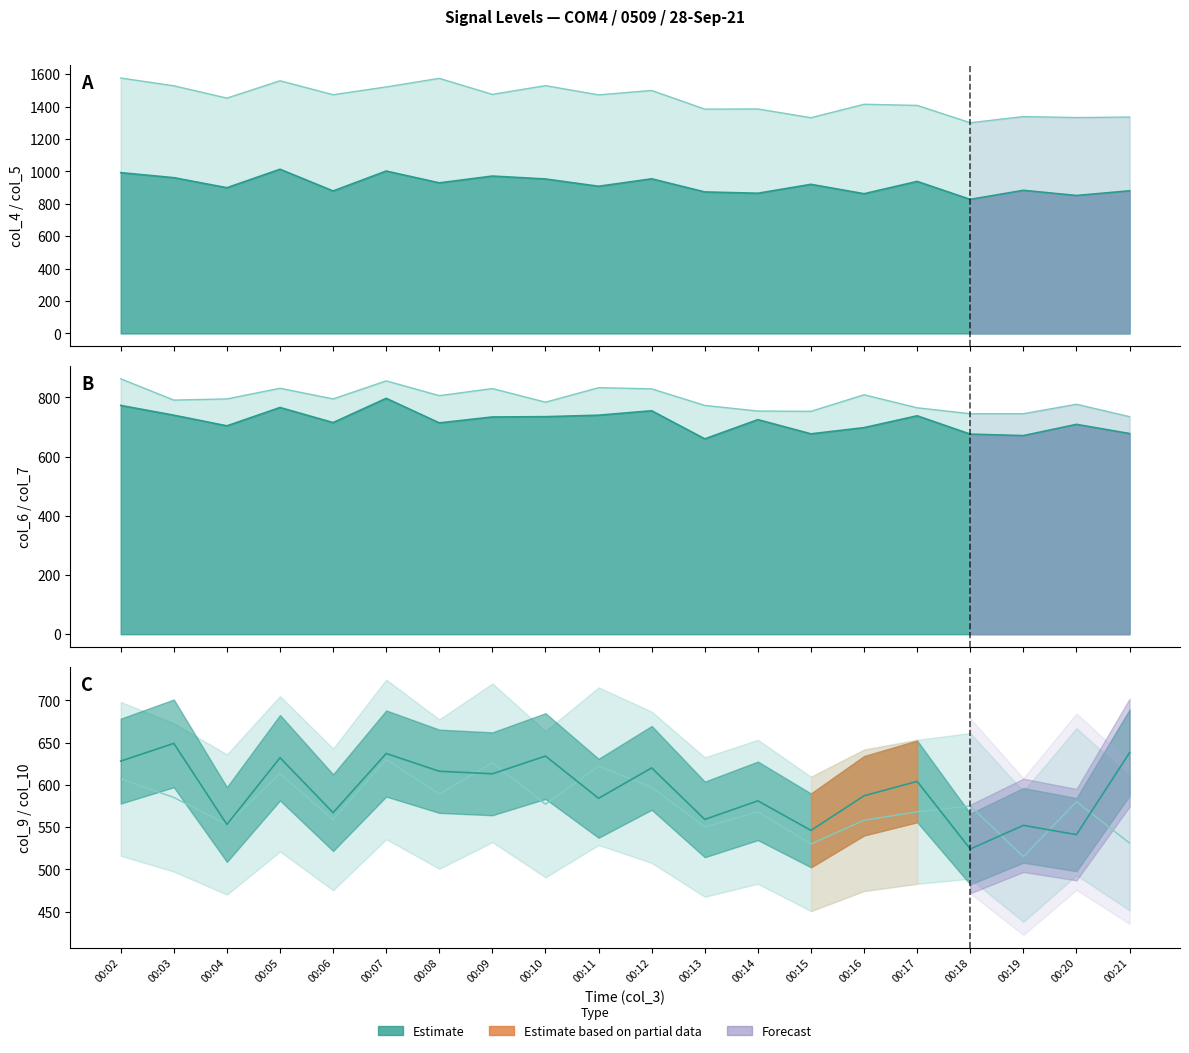

Which series has the largest total across all categories?

col_4